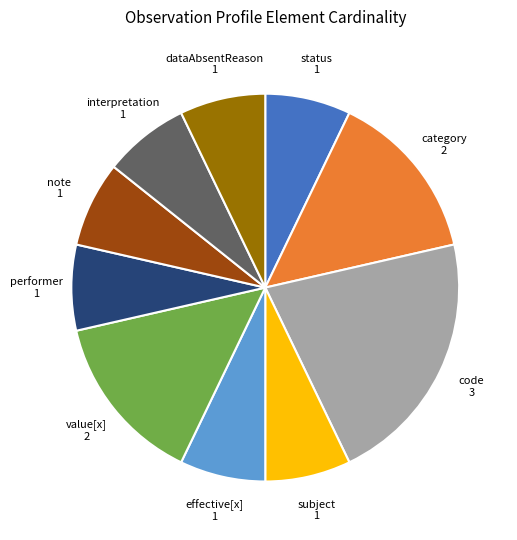

Is there any slice that represents more than half of the pie?

No